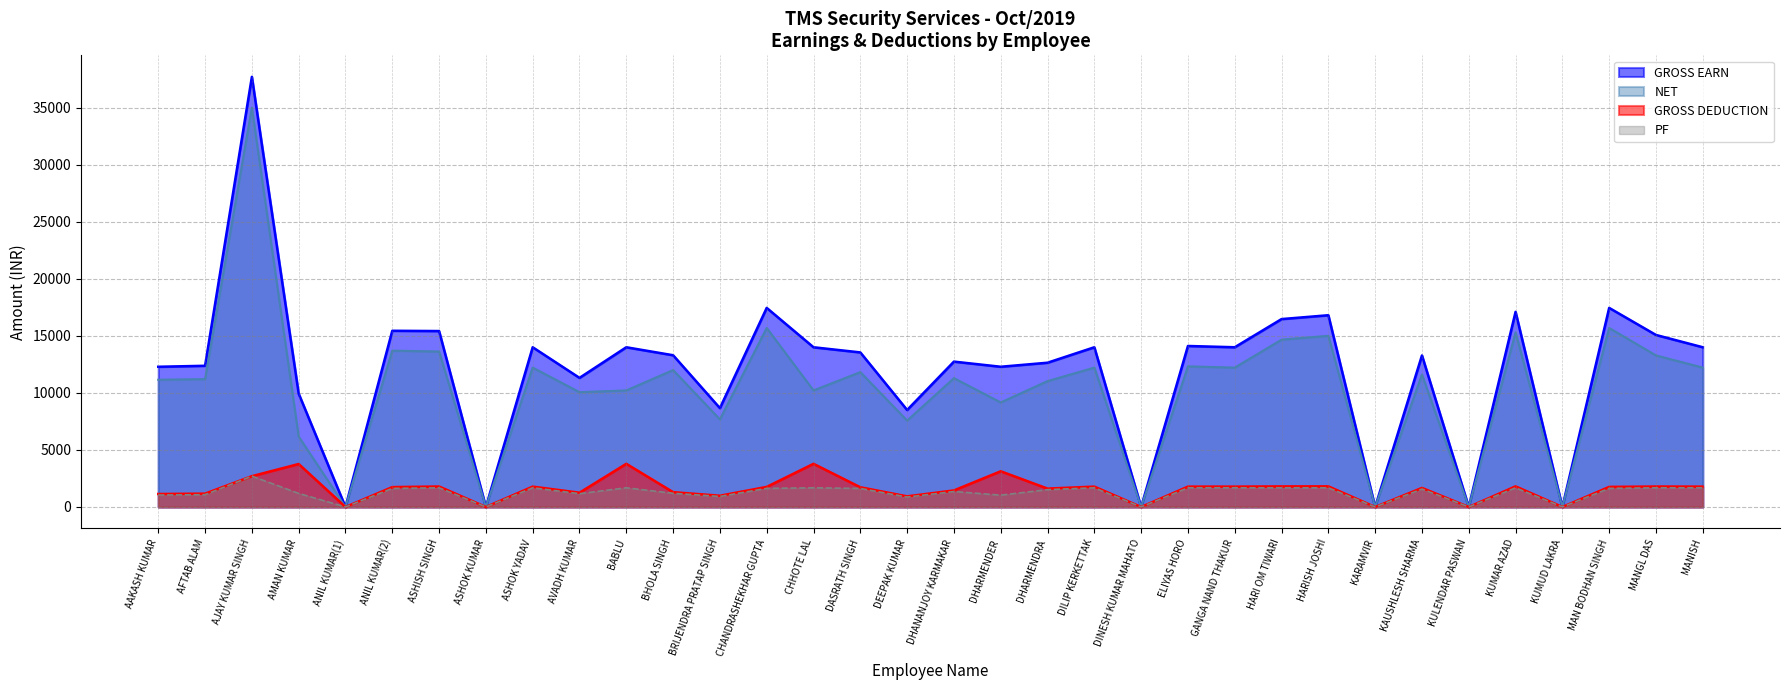

Which has a higher value, DHARMENDRA or ASHOK KUMAR?

DHARMENDRA